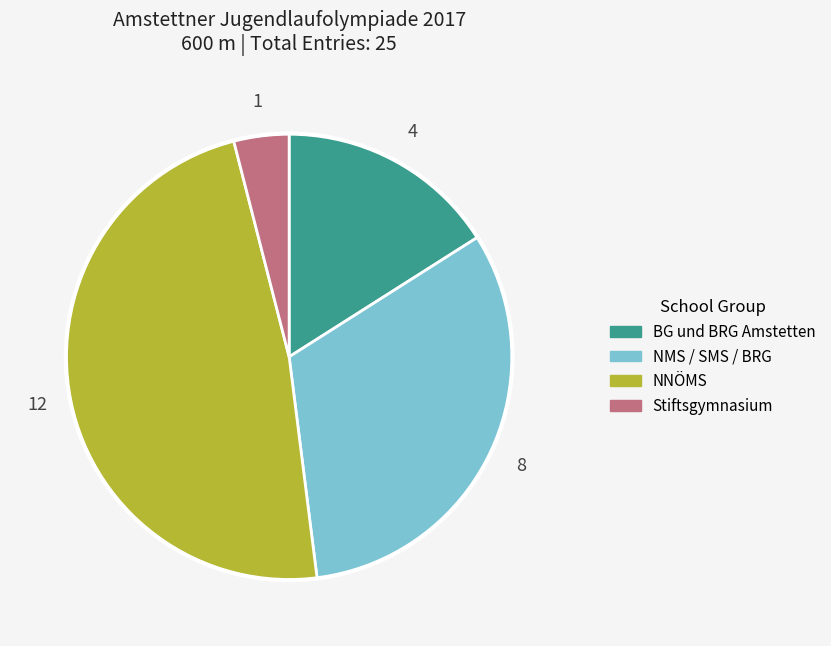

Does any single category account for the majority?

No